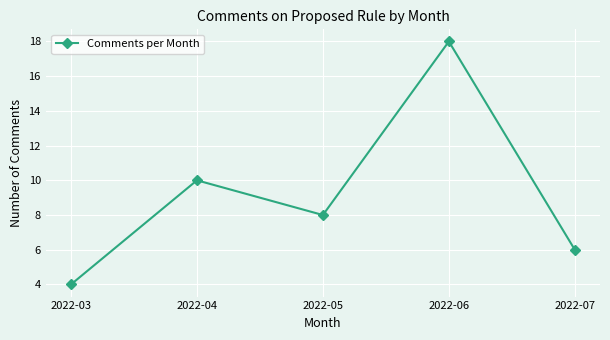

Where is the data nearest to the value 11?

2022-04